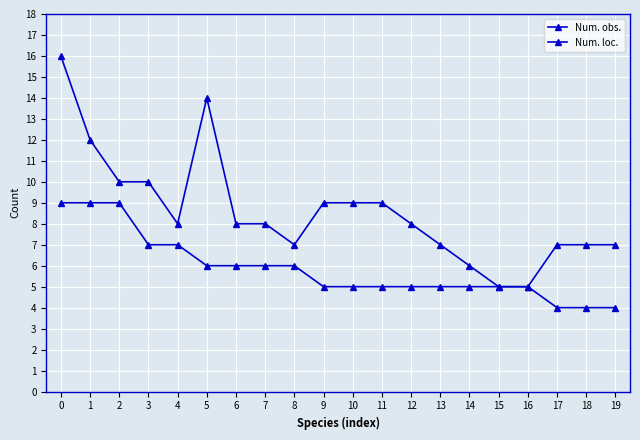

At how many categories does at least one series exceed 13?

2